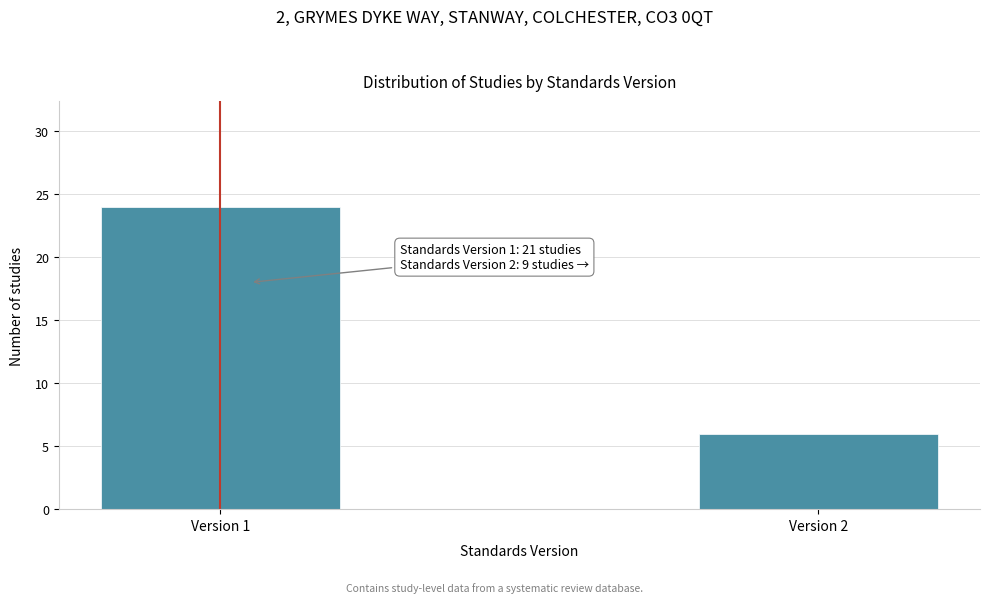

Reading left to right, extract all data points from this chart.

Version 1=24	Version 2=6